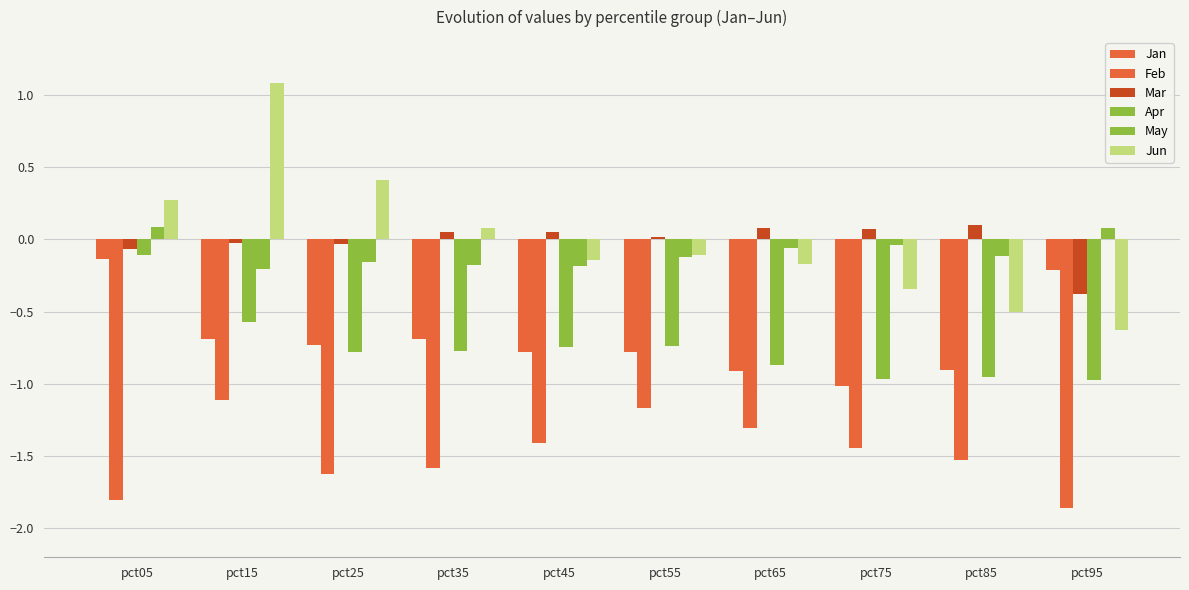

How many data points in Jun are less than 0?

6